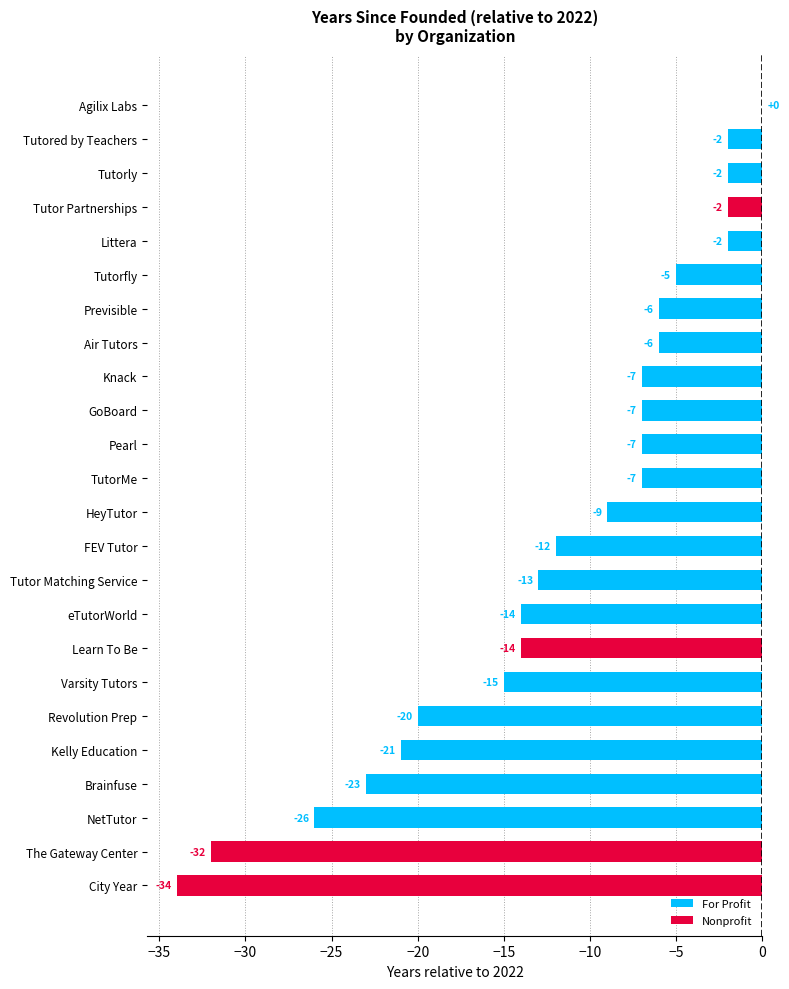

Does the chart contain stacked bars?

No